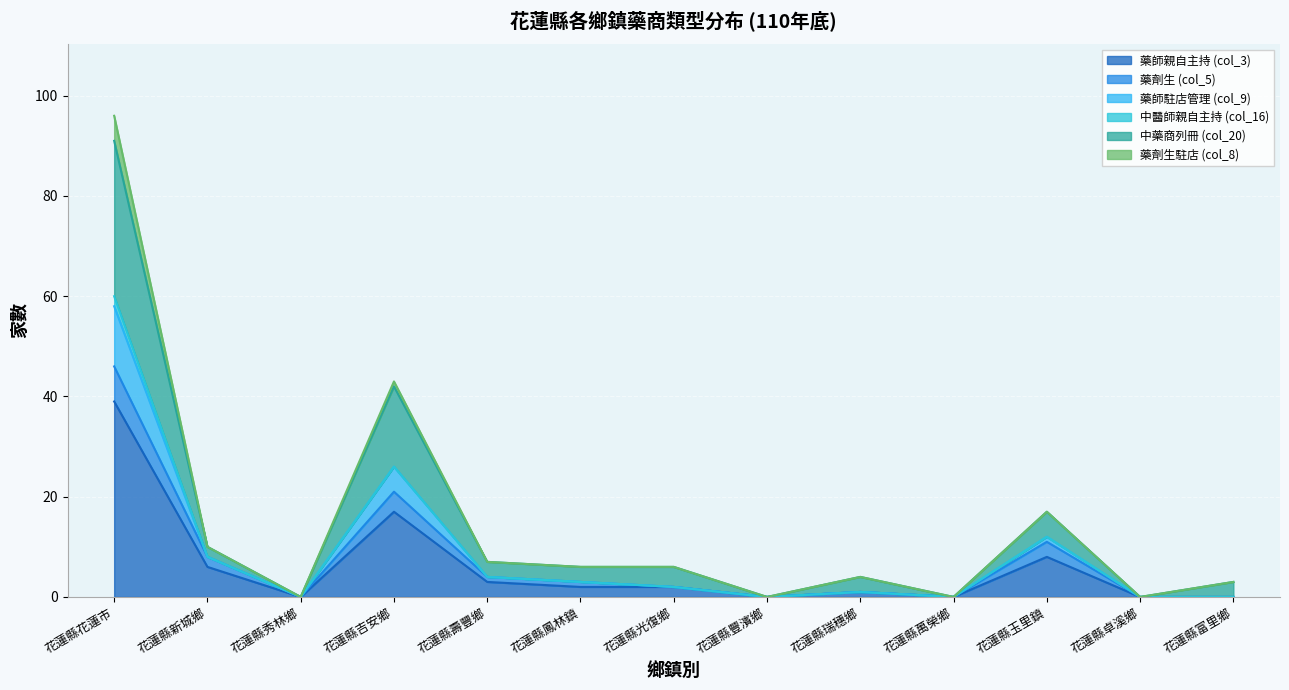

At which category does 藥師駐店管理 (col_9) reach its first local peak?

花蓮縣吉安鄉